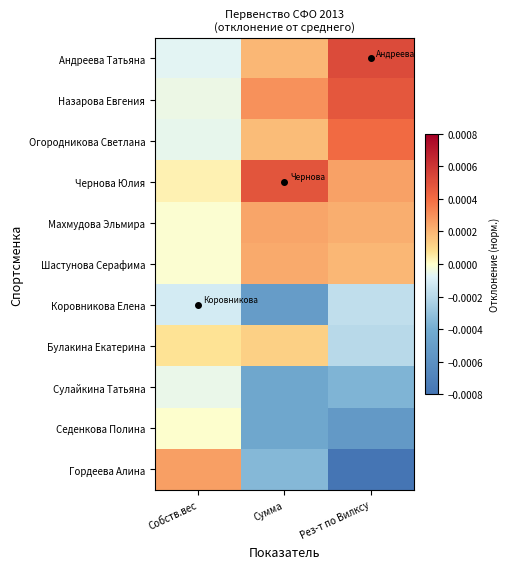

Between Собств.вес and Сумма, which series saw the biggest shift?

Гордеева Алина